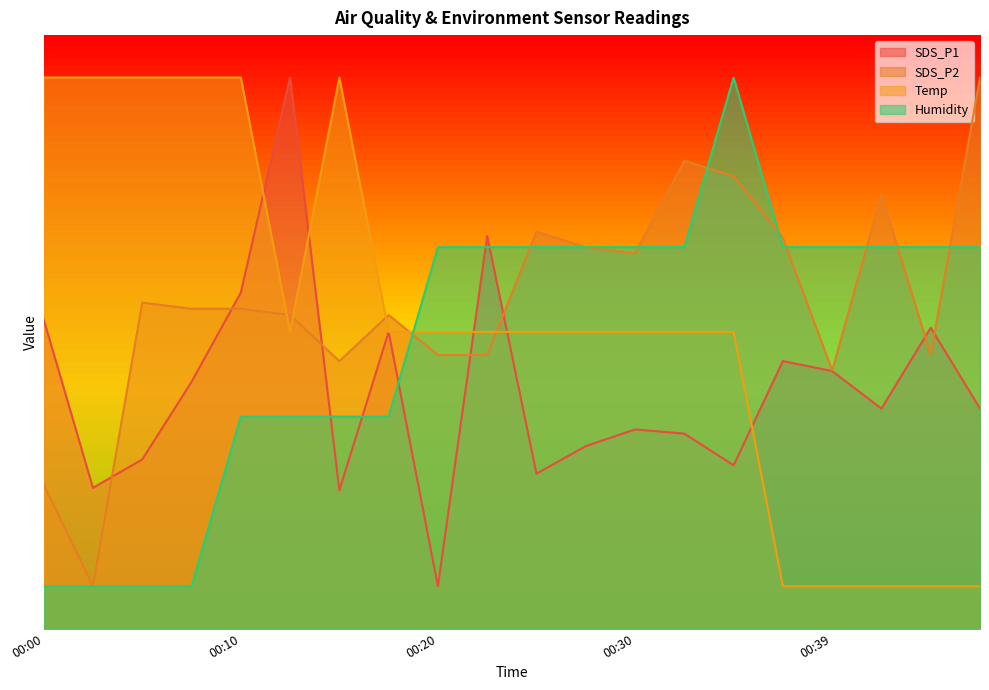

How many lines are shown in the chart?

4